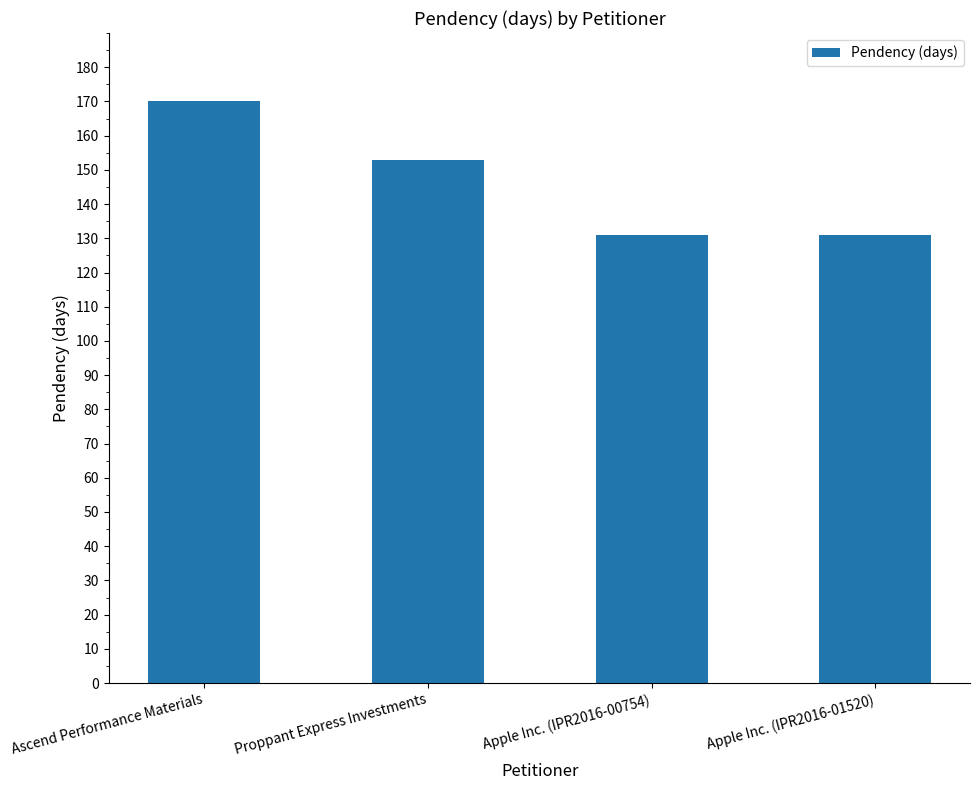

At which label is the value closest to 150?

Proppant Express Investments